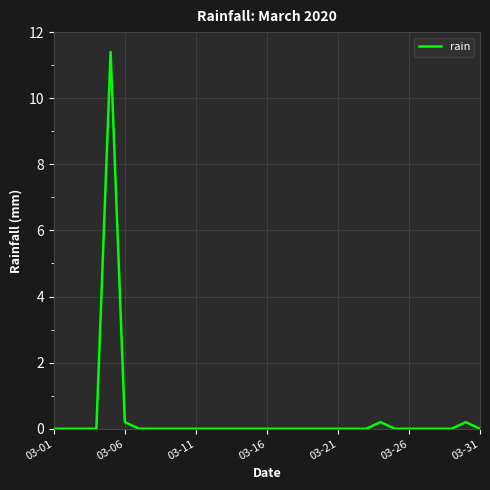

What is the difference between the maximum and minimum values?

11.4